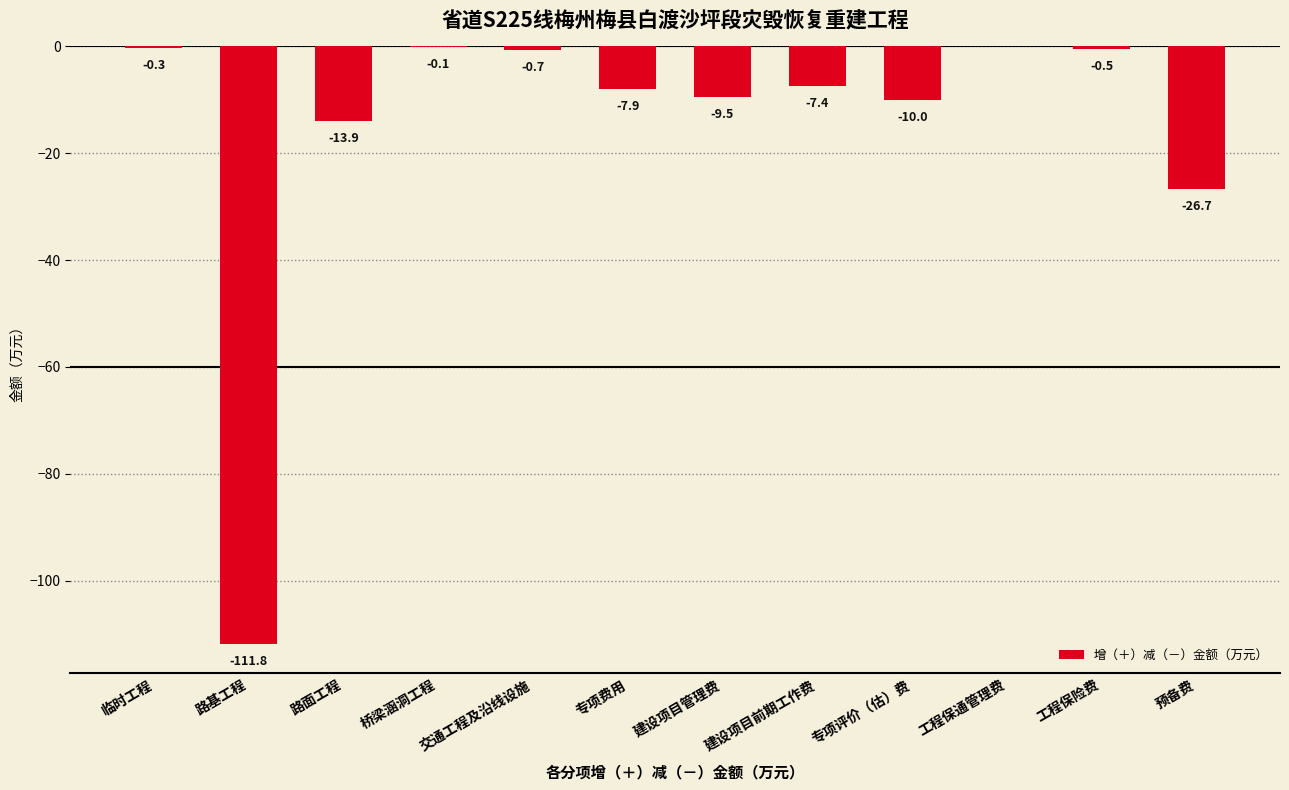

Is it true that the value at 路基工程 is -178.1?

False